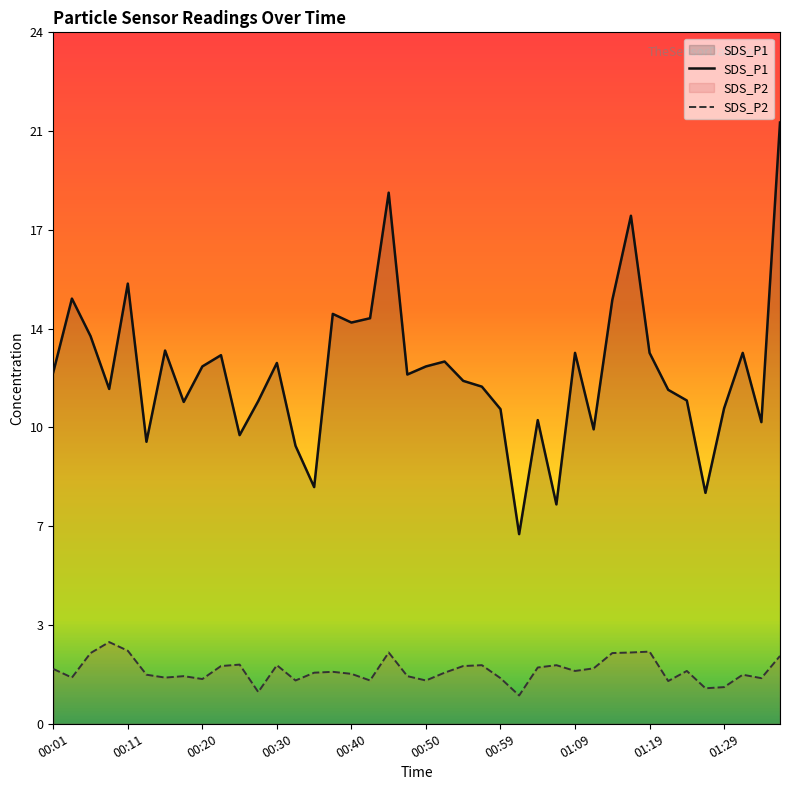

Between 00:23 and 01:31, which is larger?

01:31